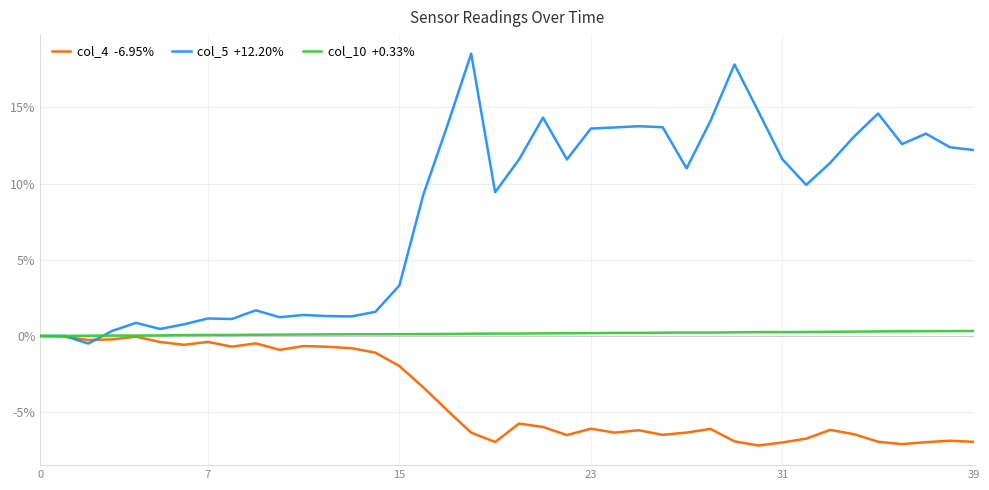

What is the maximum value shown in the chart?

18.5